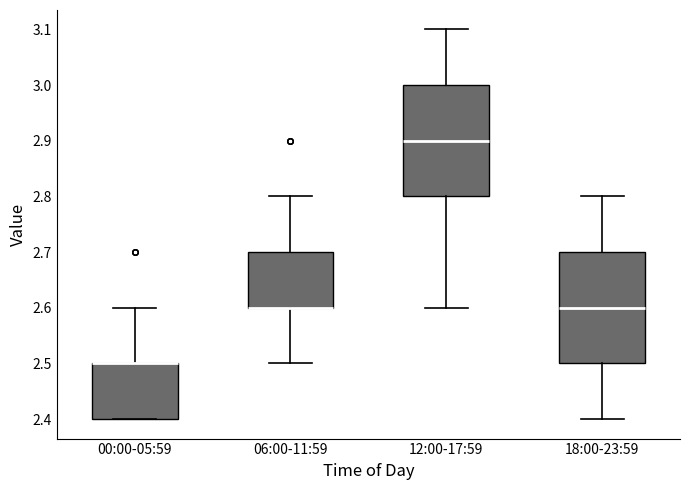

Reading left to right, transcribe this box plot: for each box, give where its median line is, the range the box spans, and where its two whiskers end, as read against the y-axis. The values are not printed on the chart, so give them approximately, as read against the axis.

00:00-05:59: median 2.5 (drawn on the box's upper edge), box 2.4 to 2.5, whiskers 2.4 to 2.6
06:00-11:59: median 2.6 (drawn on the box's lower edge), box 2.6 to 2.7, whiskers 2.5 to 2.8
12:00-17:59: median 2.9, box 2.8 to 3.0, whiskers 2.6 to 3.1
18:00-23:59: median 2.6, box 2.5 to 2.7, whiskers 2.4 to 2.8